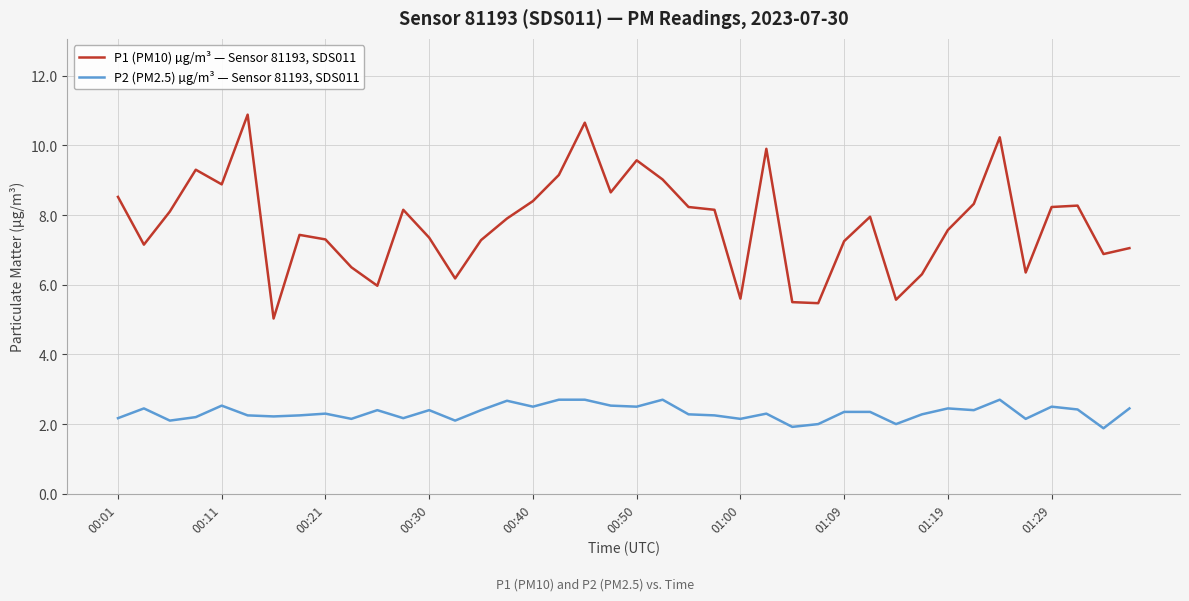

What is the smallest value displayed?

1.9